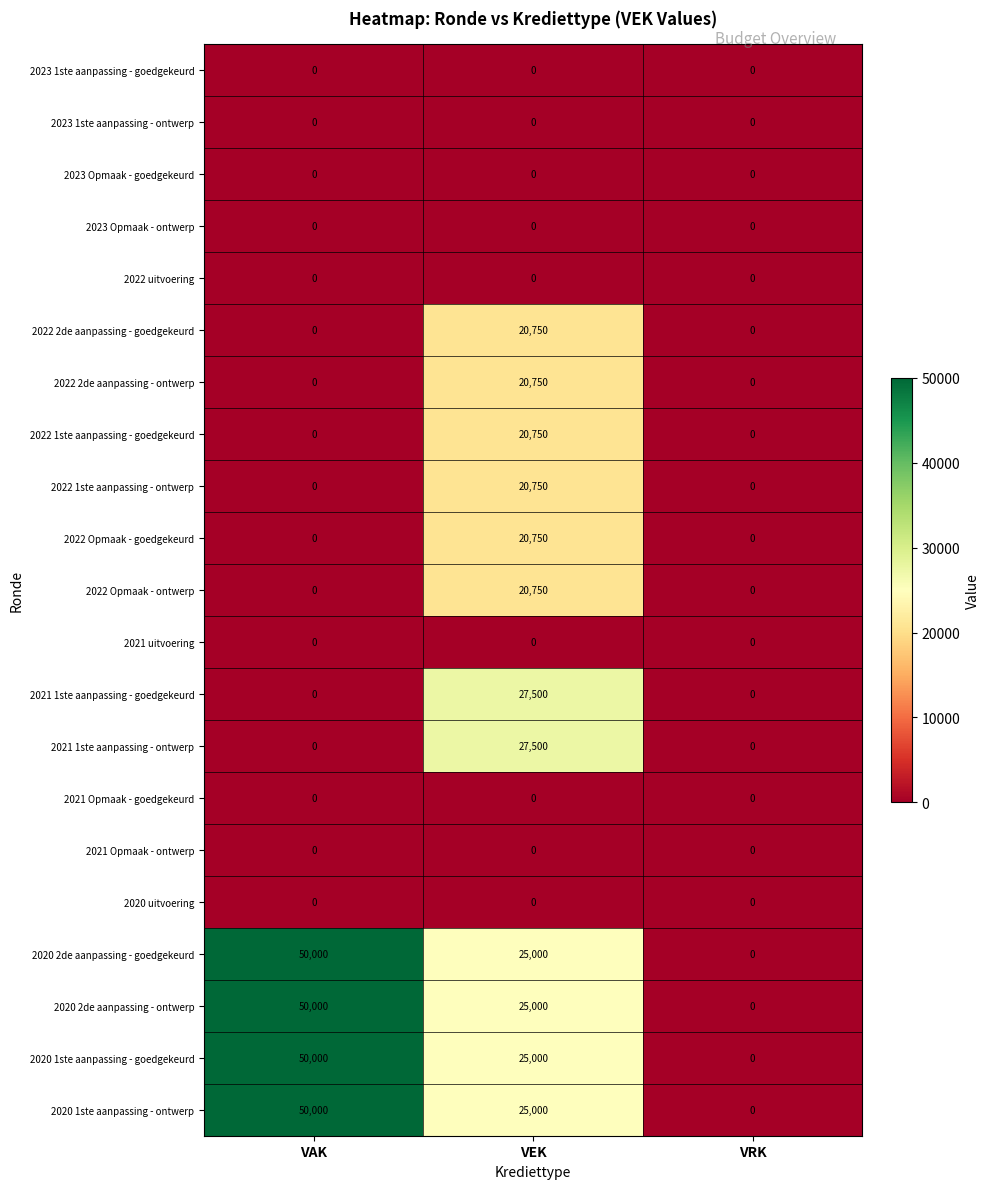

What is the difference between the maximum and second lowest values in the 2022 Opmaak - ontwerp series?

20750